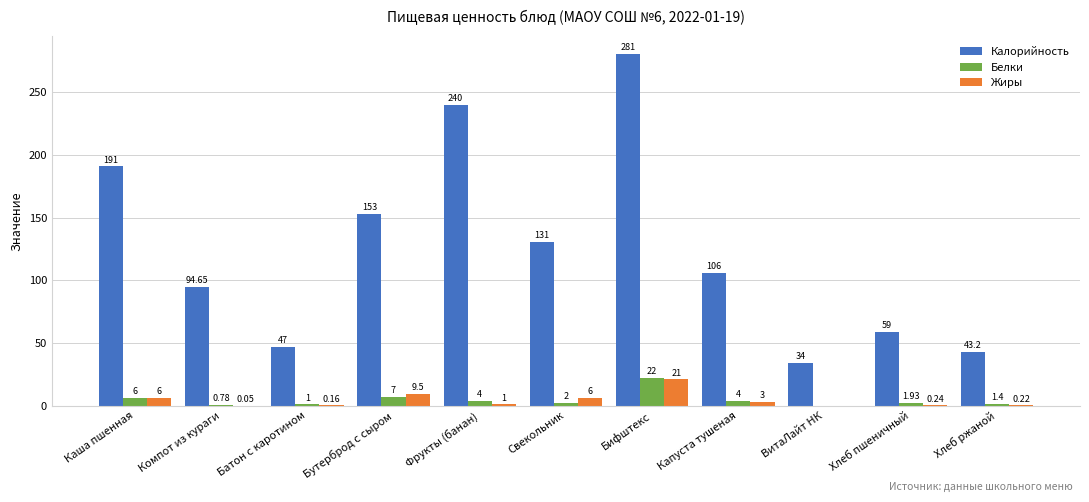

Which category has the highest value across all series?

Бифштекс